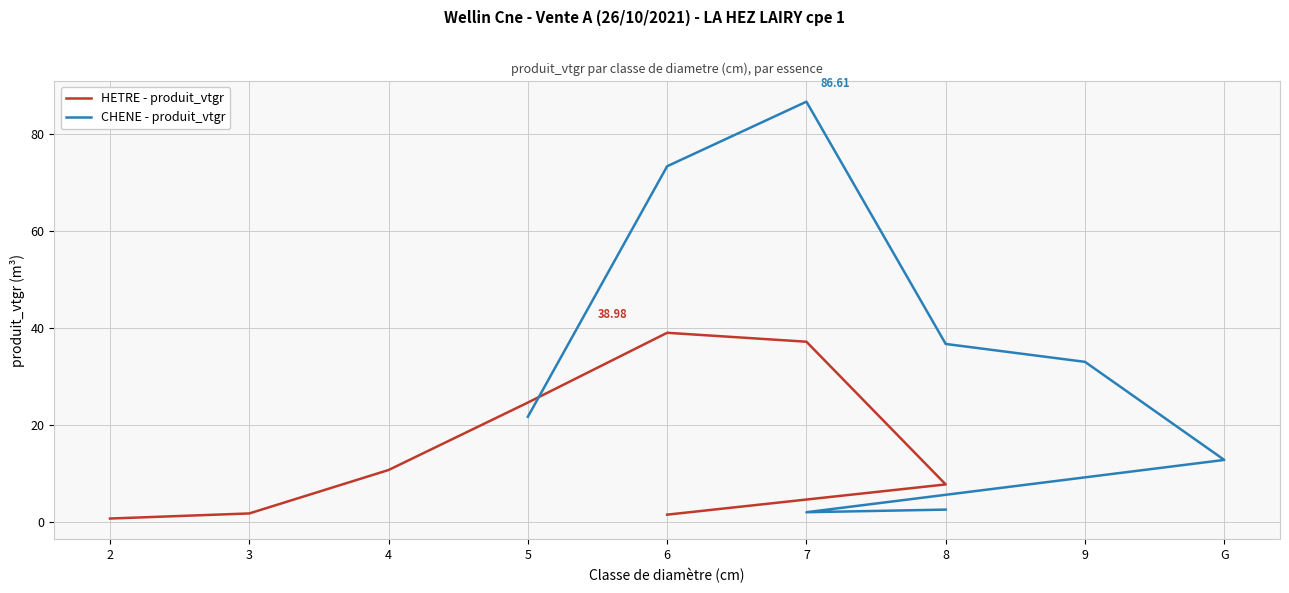

What is the difference between the maximum and minimum values in the HETRE - produit_vtgr series?

38.3